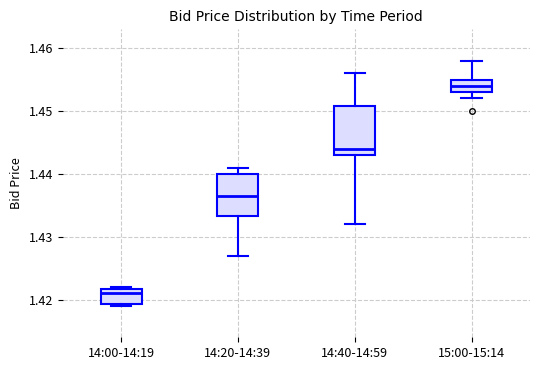

Reading left to right, read every box against the y-axis: the position of its median line, the range the box covers, and the ends of its whiskers. The values are not printed on the chart, so give them approximately, as read against the axis.

14:00-14:19: median 1.421, box 1.419 to 1.422, whiskers 1.419 to 1.422
14:20-14:39: median 1.437, box 1.433 to 1.440, whiskers 1.427 to 1.441
14:40-14:59: median 1.444, box 1.443 to 1.451, whiskers 1.432 to 1.456
15:00-15:14: median 1.454, box 1.453 to 1.455, whiskers 1.452 to 1.458